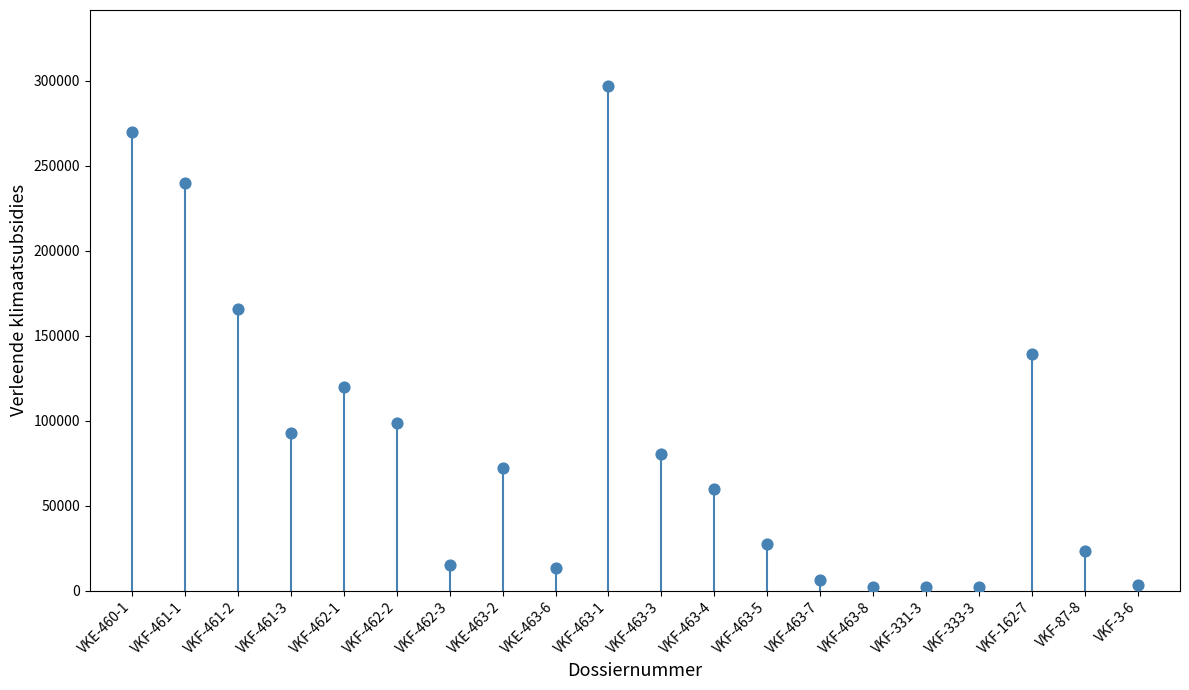

What Y value in the scatter plot is closest to 149434?

139416.0